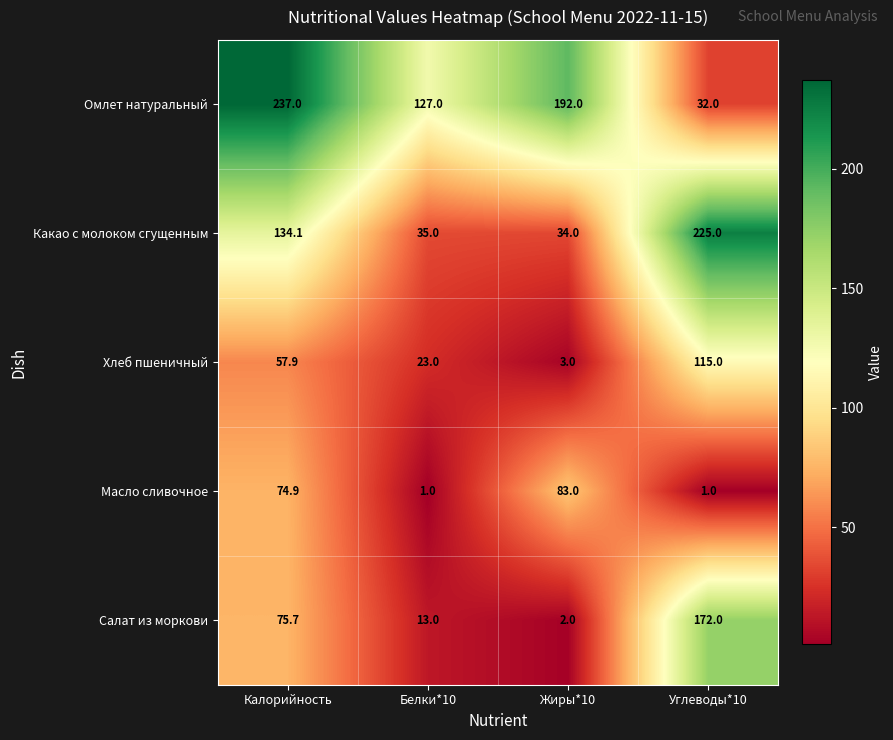

Reading left to right, what are all the values shown in this chart?

Омлет натуральный: Калорийность=237.0	Белки*10=127.0	Жиры*10=192.0	Углеводы*10=32.0
Какао с молоком сгущенным: Калорийность=134.1	Белки*10=35.0	Жиры*10=34.0	Углеводы*10=225.0
Хлеб пшеничный: Калорийность=57.9	Белки*10=23.0	Жиры*10=3.0	Углеводы*10=115.0
Масло сливочное: Калорийность=74.9	Белки*10=1.0	Жиры*10=83.0	Углеводы*10=1.0
Салат из моркови: Калорийность=75.7	Белки*10=13.0	Жиры*10=2.0	Углеводы*10=172.0